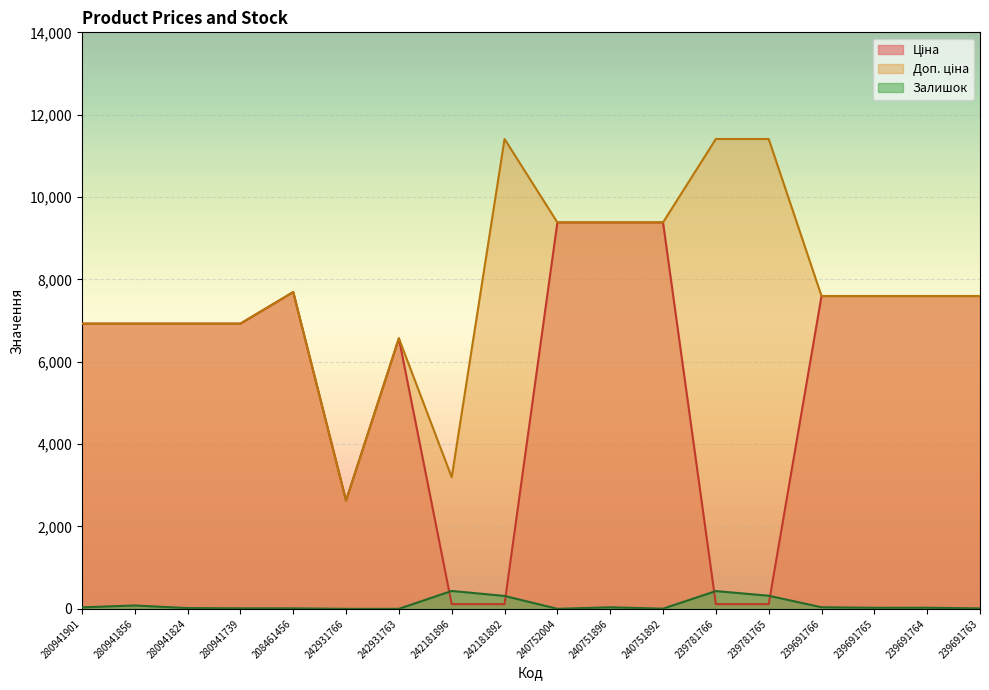

Rank the series at 280941824 from lowest to highest value.

Залишок, Ціна, Доп. ціна